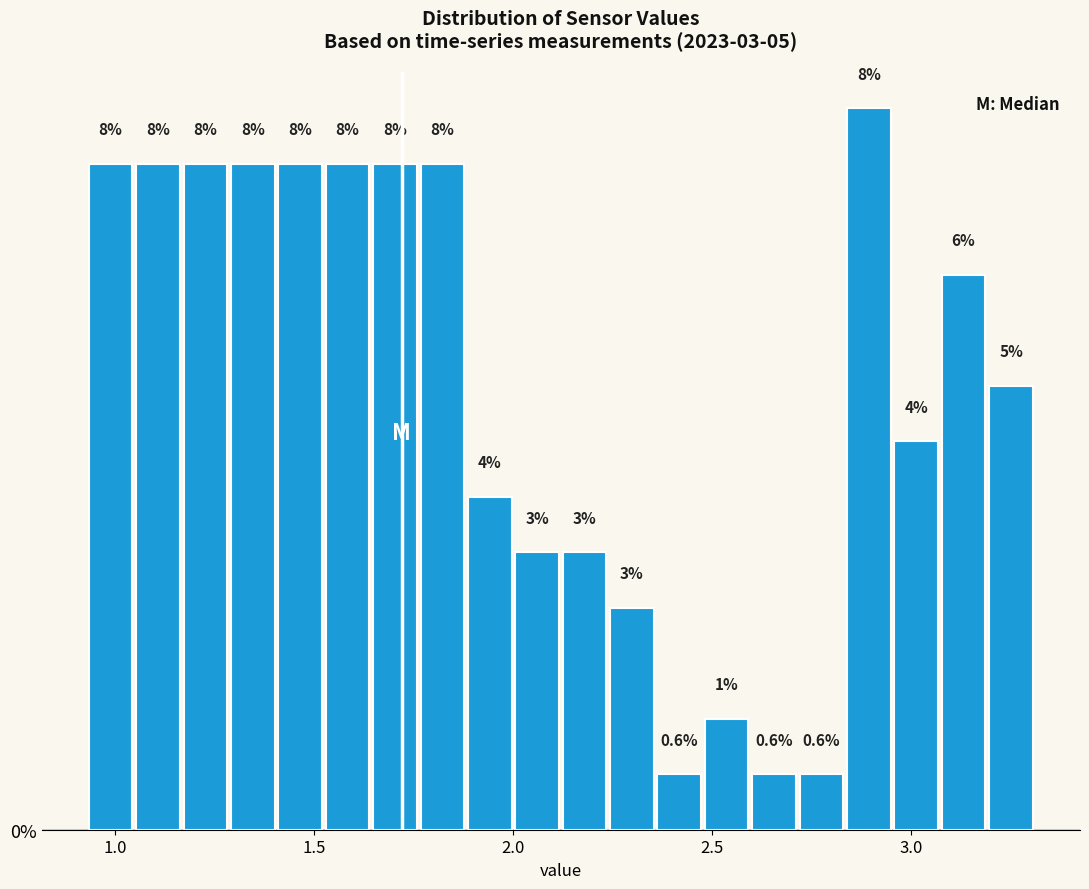

Read against the x-axis, roughly where is the centre of the tallest bar?

2.90